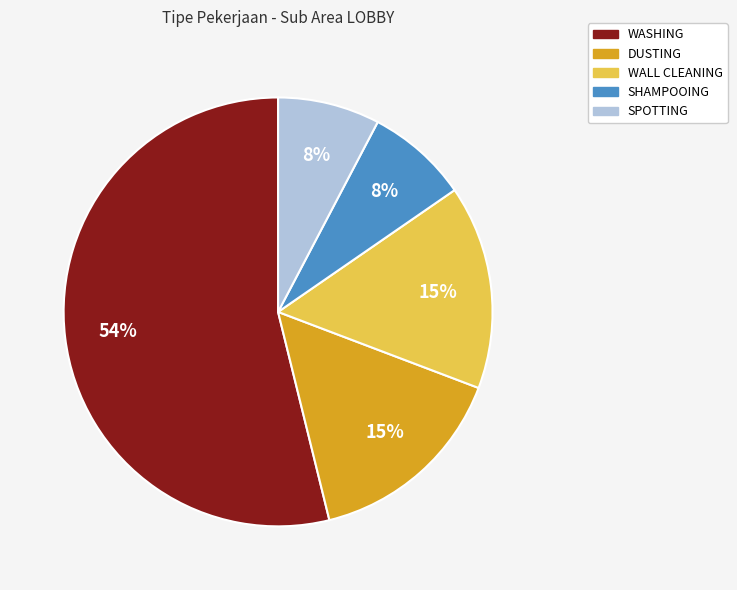

How many segments does this pie chart have?

5